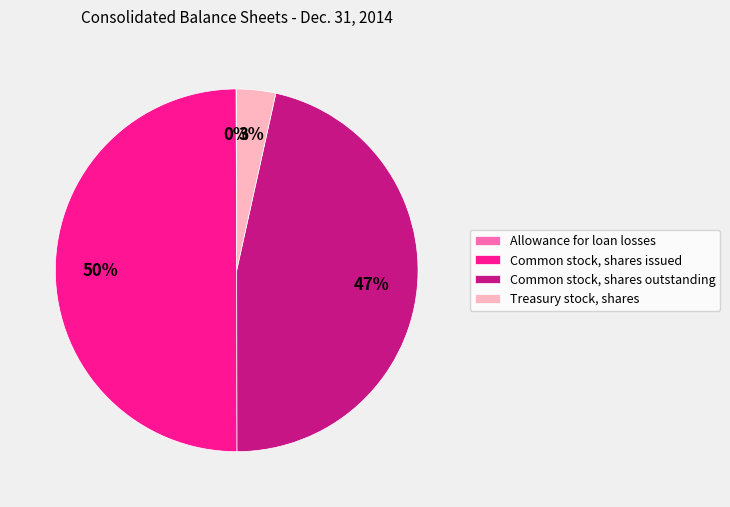

Which slice is the largest?

Common stock, shares issued